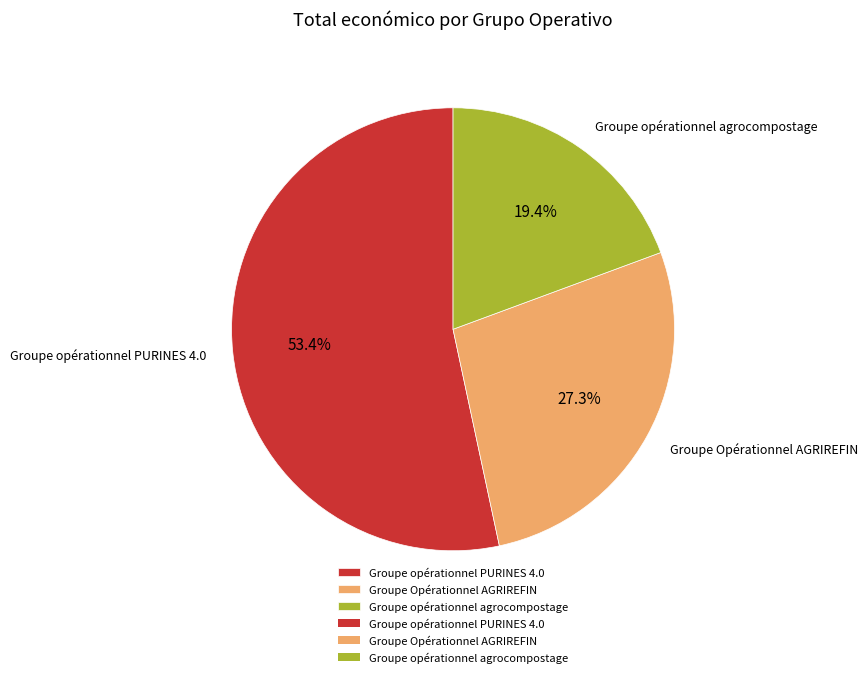

Which has a higher value, Groupe opérationnel PURINES 4.0 or Groupe Opérationnel AGRIREFIN?

Groupe opérationnel PURINES 4.0